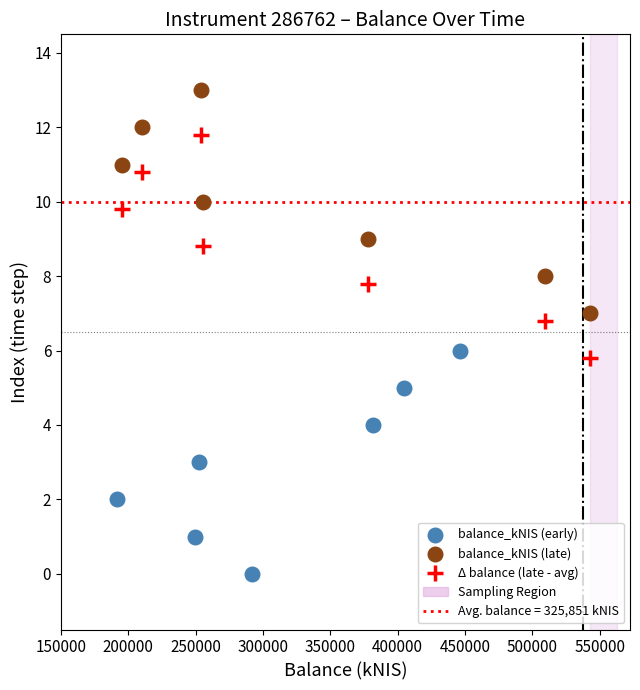

Which series reaches the minimum Y coordinate?

balance_kNIS (early)